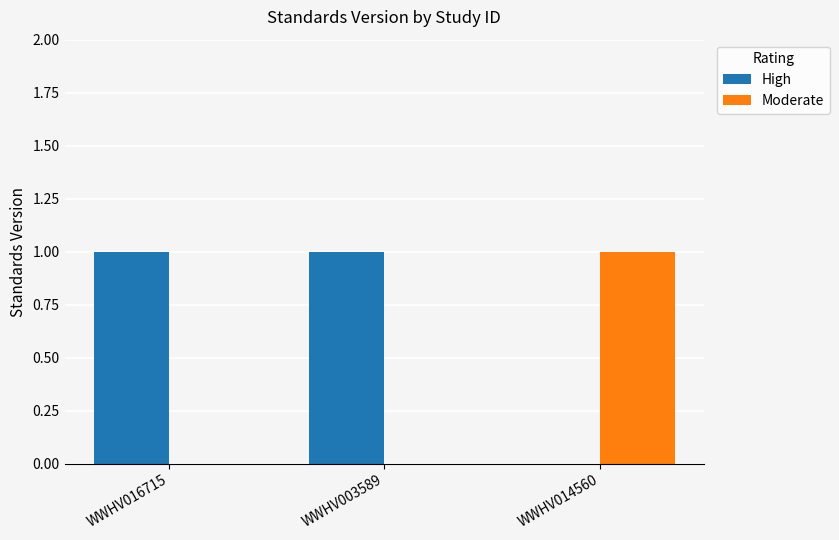

Which series has the largest total across all categories?

High